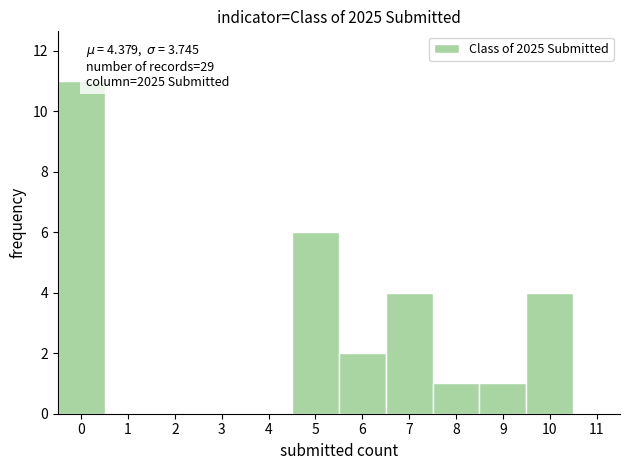

Which range on the x-axis has the tallest bar?

-0.5 to 0.5